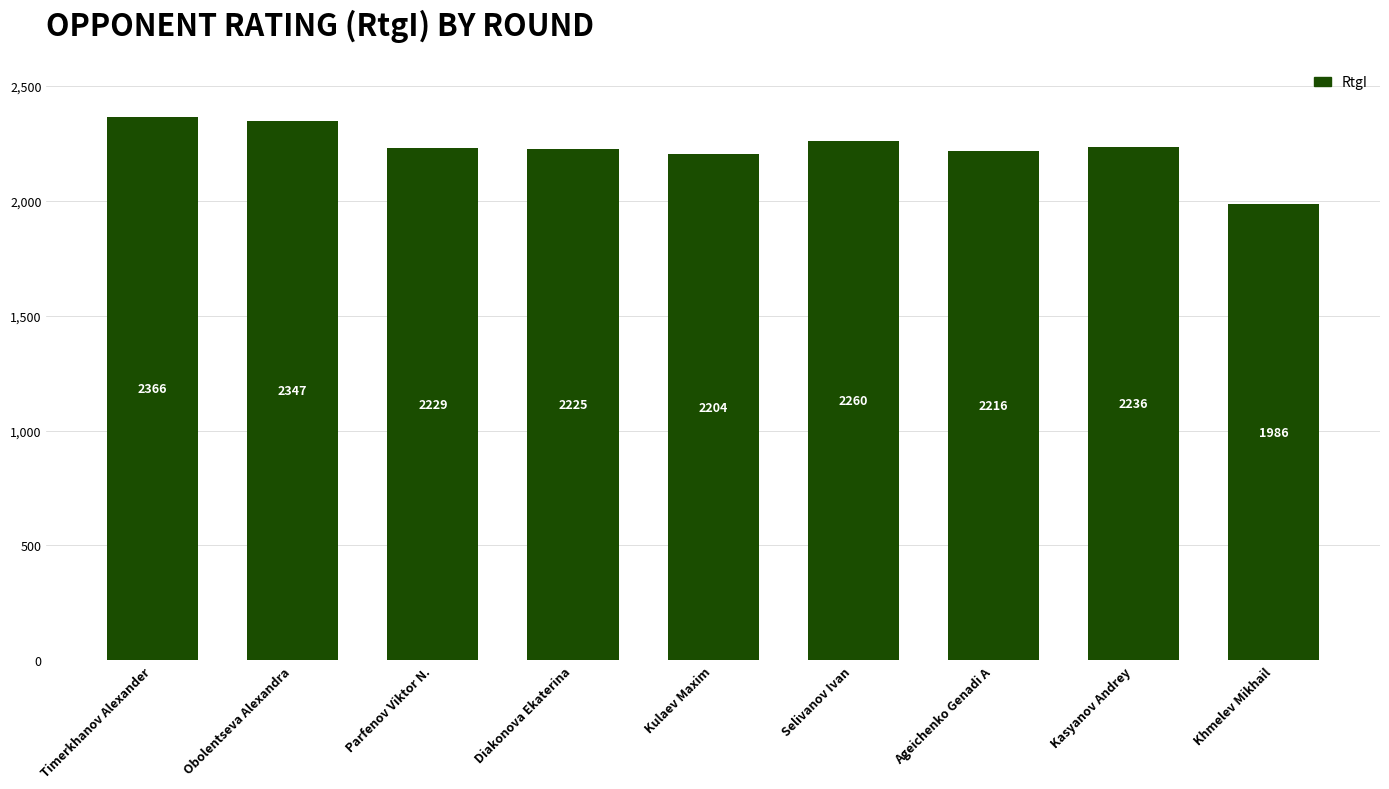

Count the number of categories in the chart.

9